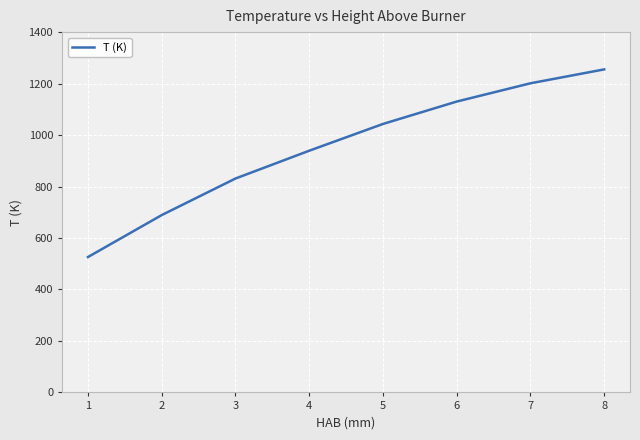

What is the difference between the maximum and minimum values?

729.0